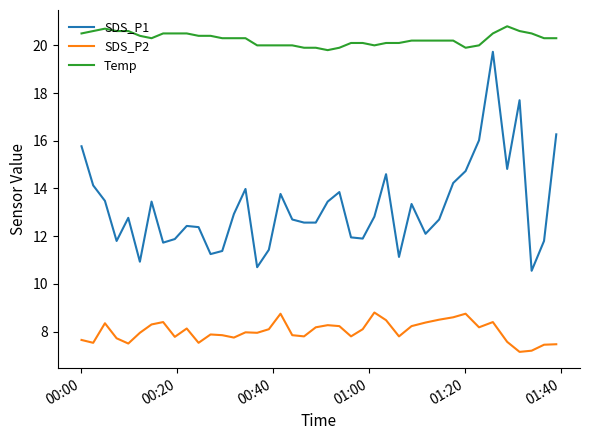

True or false: SDS_P1 and SDS_P2 cross at least once.

False